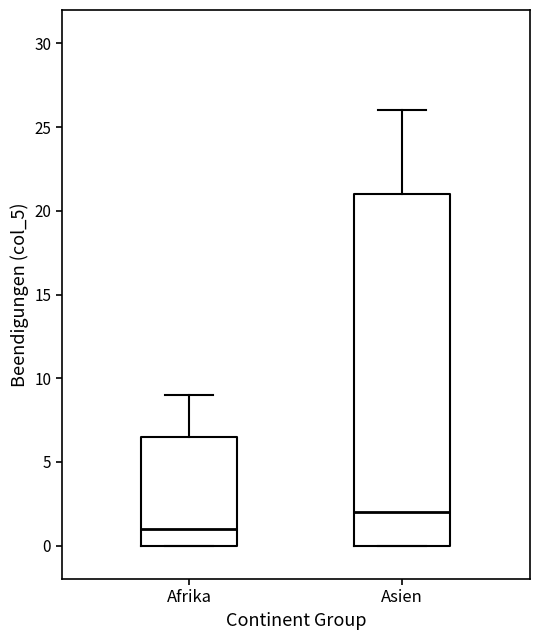

Which box's median line is the highest?

Asien